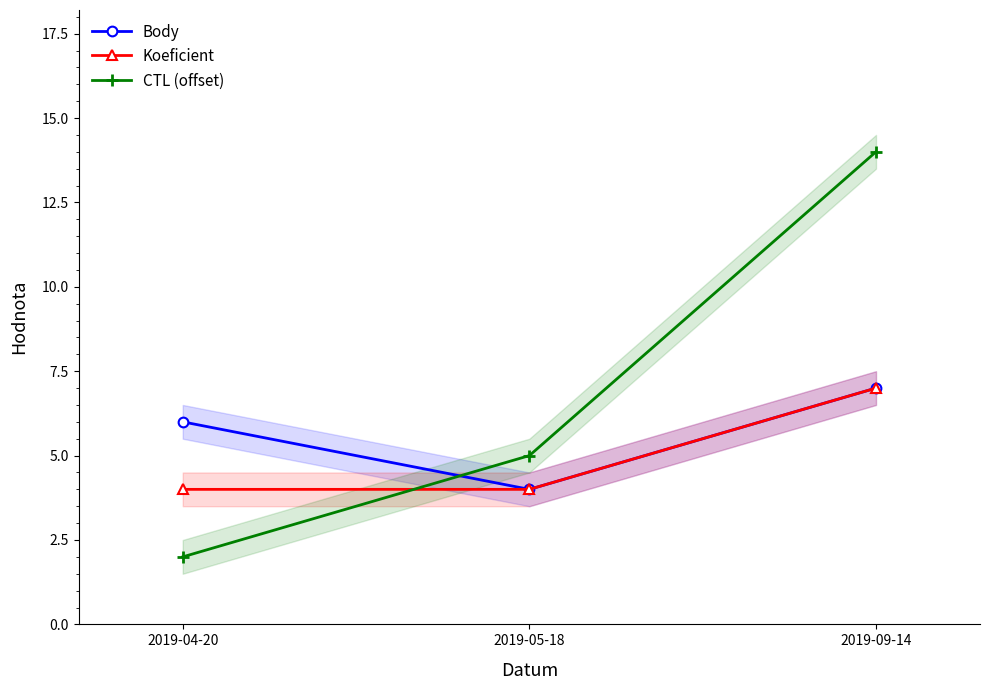

Rank the series by their maximum value, from lowest to highest.

Body, Koeficient, CTL (offset)